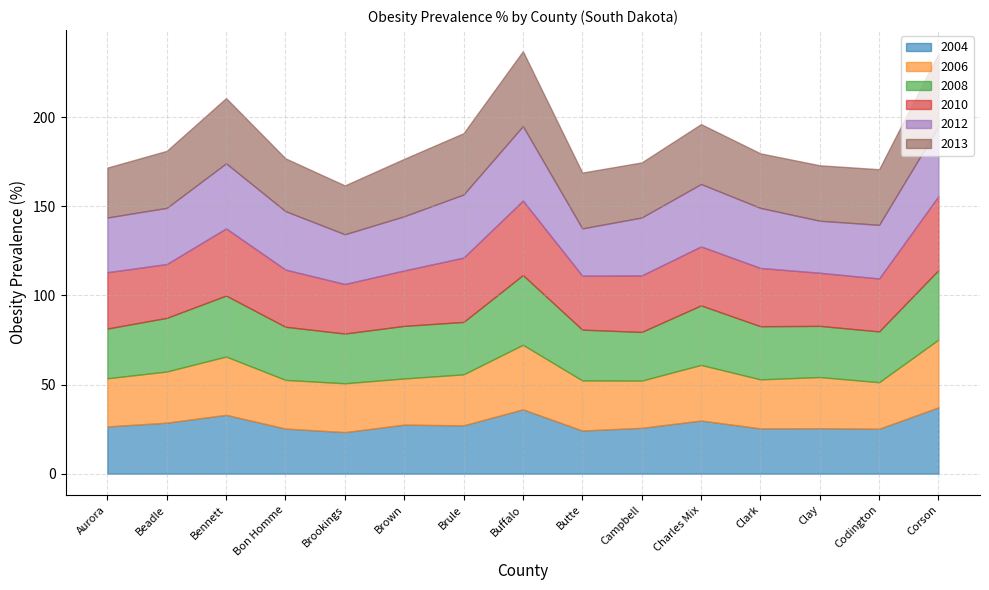

Reading left to right, extract all data points from this chart.

2004: 26.5	28.6	33.0	25.3	23.3	27.5	27.1	36.1	24.2	25.7	29.8	25.4	25.5	25.2	37.2
2006: 27.0	28.7	32.7	27.3	27.4	25.9	28.6	36.2	28.1	26.5	31.2	27.5	28.7	26.1	38.0
2008: 27.9	30.1	34.2	29.8	27.9	29.5	29.4	39.1	28.5	27.3	33.4	29.8	28.7	28.5	39.0
2010: 31.6	30.2	37.7	32.1	27.8	31.1	36.1	41.8	30.3	31.7	33.1	32.7	29.8	29.7	41.5
2012: 30.7	31.5	36.5	32.8	27.9	30.4	35.4	41.8	26.5	32.5	35.0	33.7	29.2	30.1	39.1
2013: 28.0	32.0	36.6	29.6	27.4	32.2	34.4	42.0	31.3	30.9	33.6	30.6	31.1	31.2	40.9